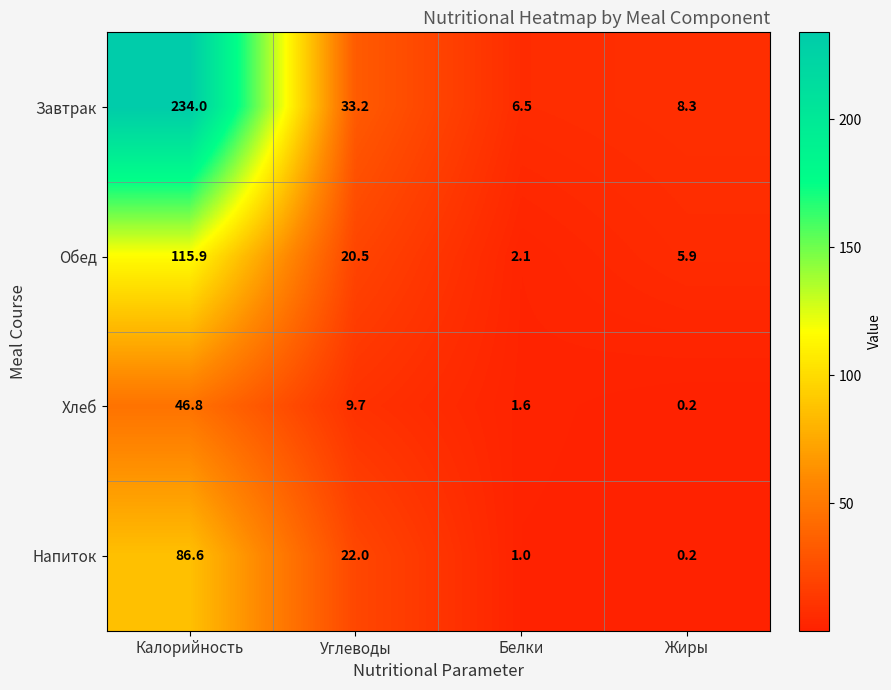

At how many categories does at least one series exceed 194?

1